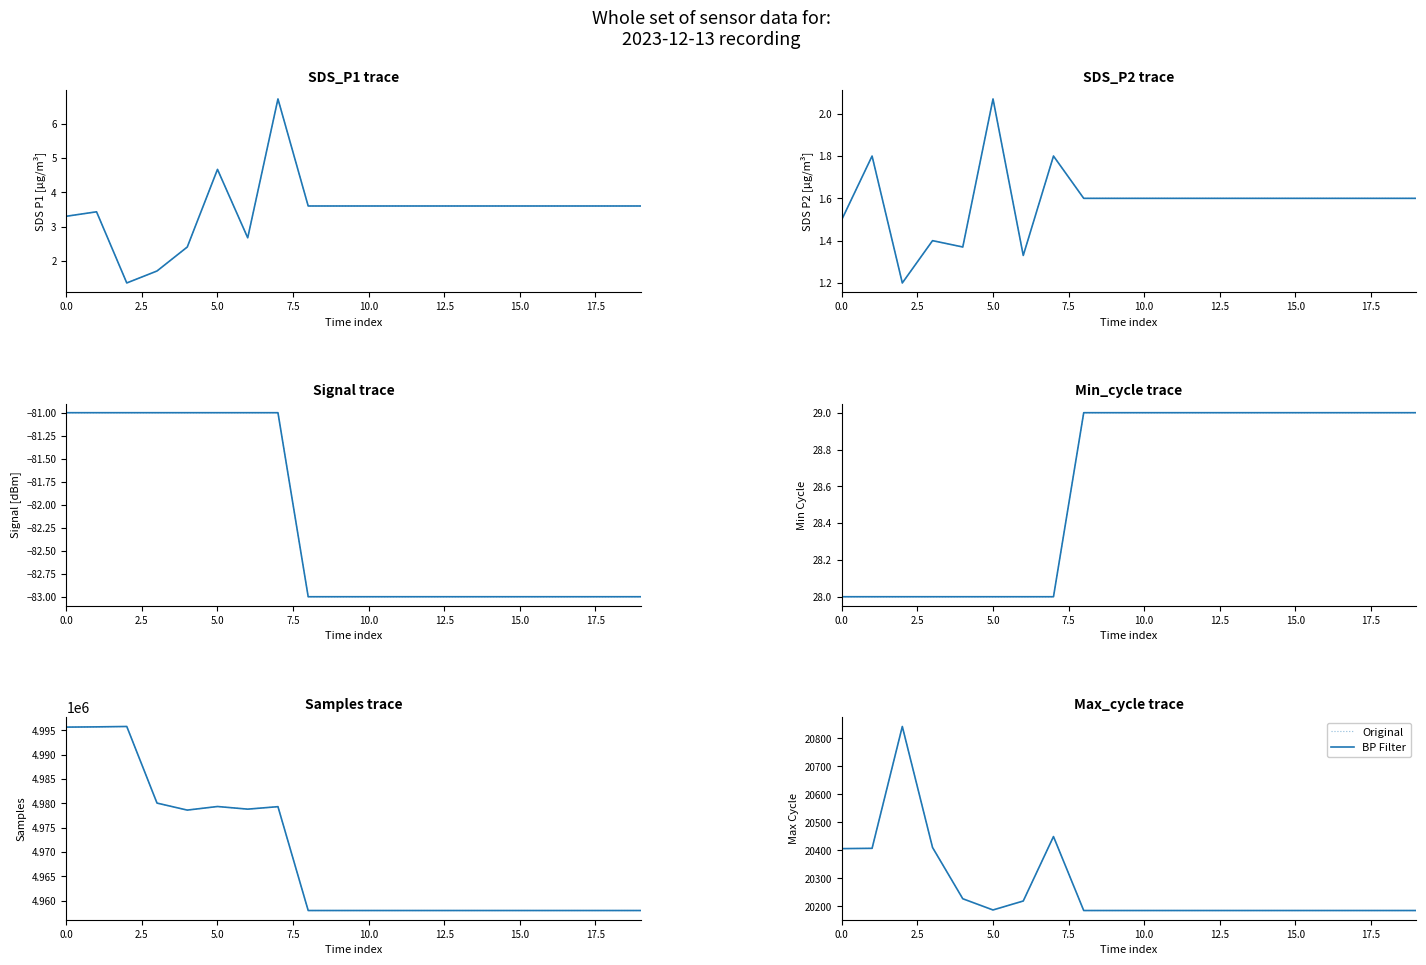

Is it true that BP Filter equals 11383 at 5.0?

False